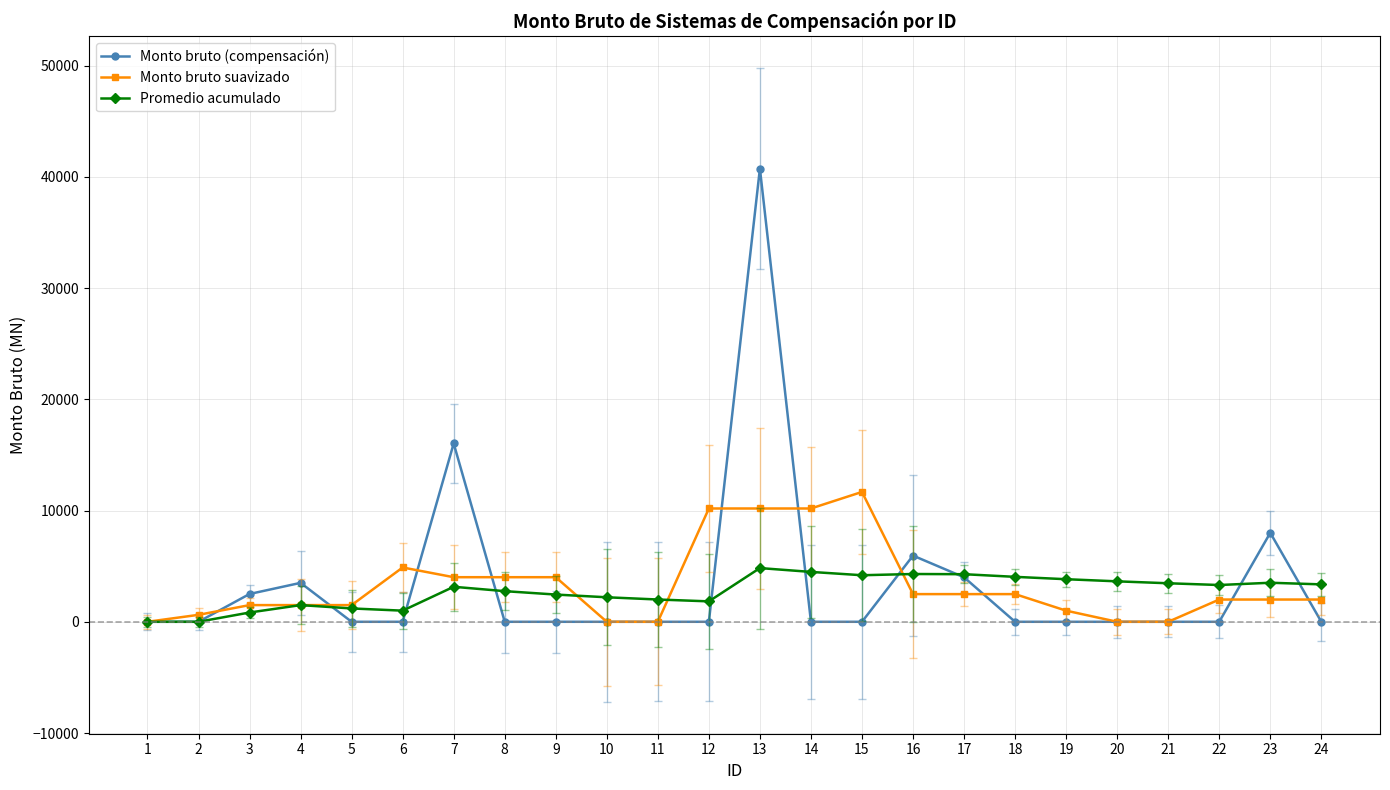

True or false: Monto bruto suavizado has more than 0 interior local peaks.

True